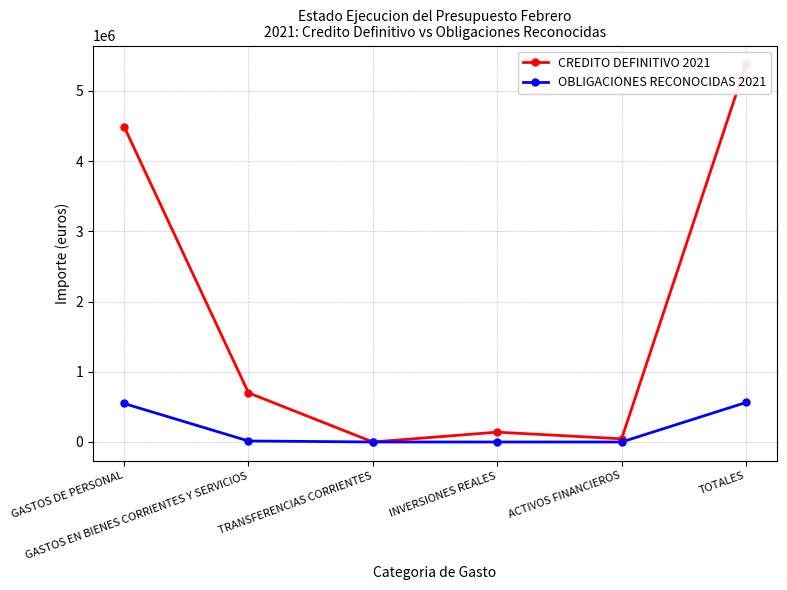

True or false: OBLIGACIONES RECONOCIDAS 2021 and CREDITO DEFINITIVO 2021 intersect in this chart.

False